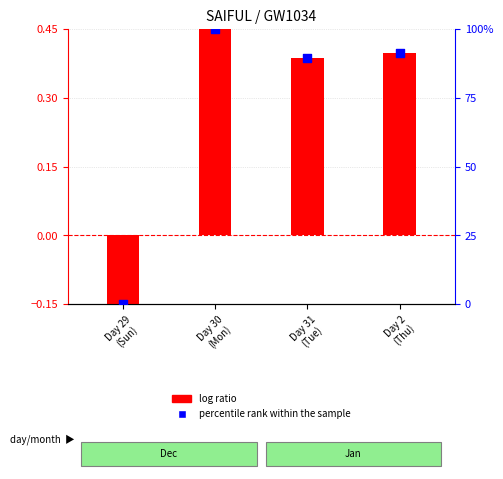

Which has a higher value, Day 30
(Mon) or Day 31
(Tue)?

Day 30
(Mon)